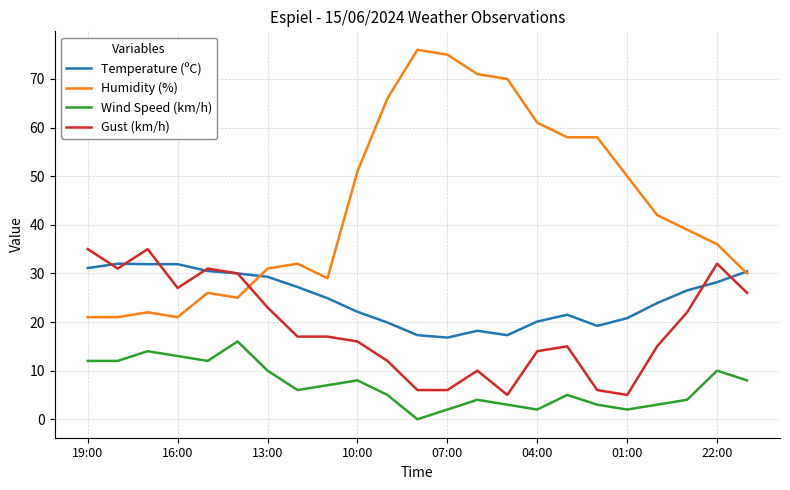

What is the highest value of the Humidity (%) series?

76.0